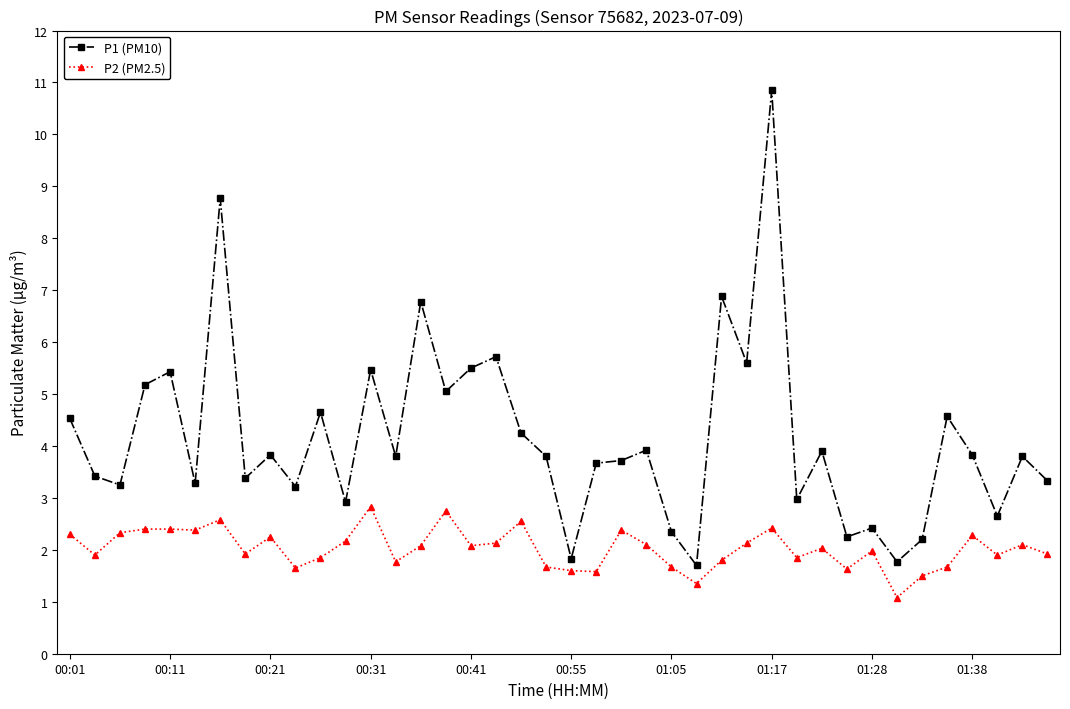

Is this an area chart (filled region under the line)?

No